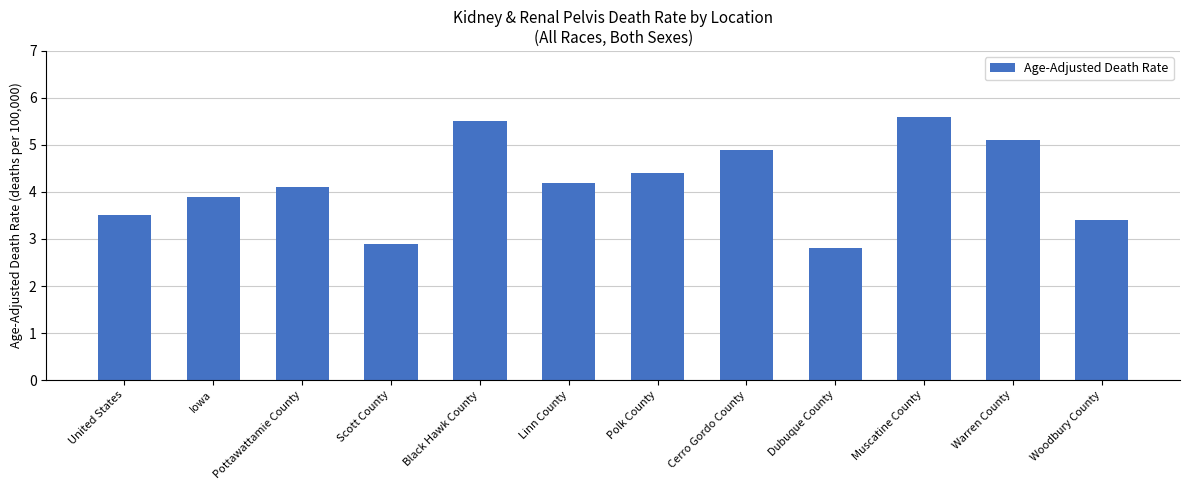

Rank the categories by value from lowest to highest.

Dubuque County, Scott County, Woodbury County, United States, Iowa, Pottawattamie County, Linn County, Polk County, Cerro Gordo County, Warren County, Black Hawk County, Muscatine County